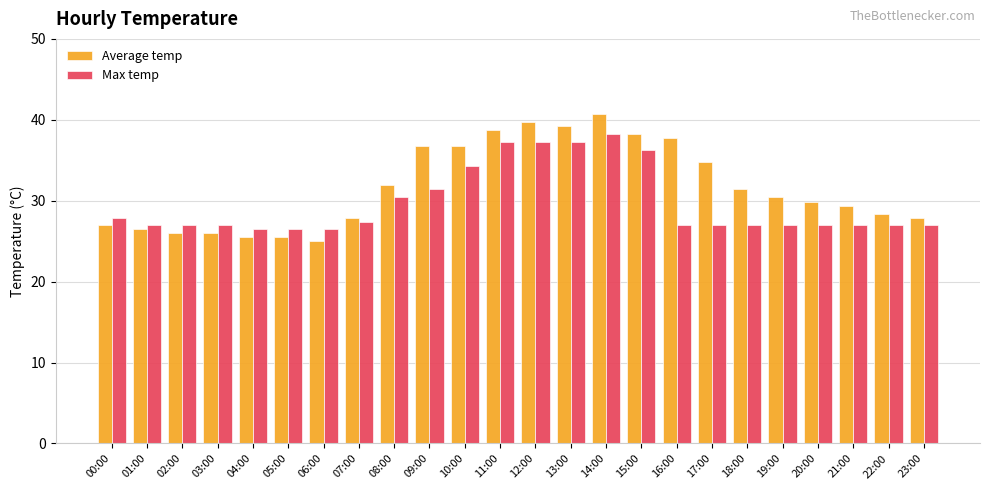

What is the total value across all series at 18:00?

58.4